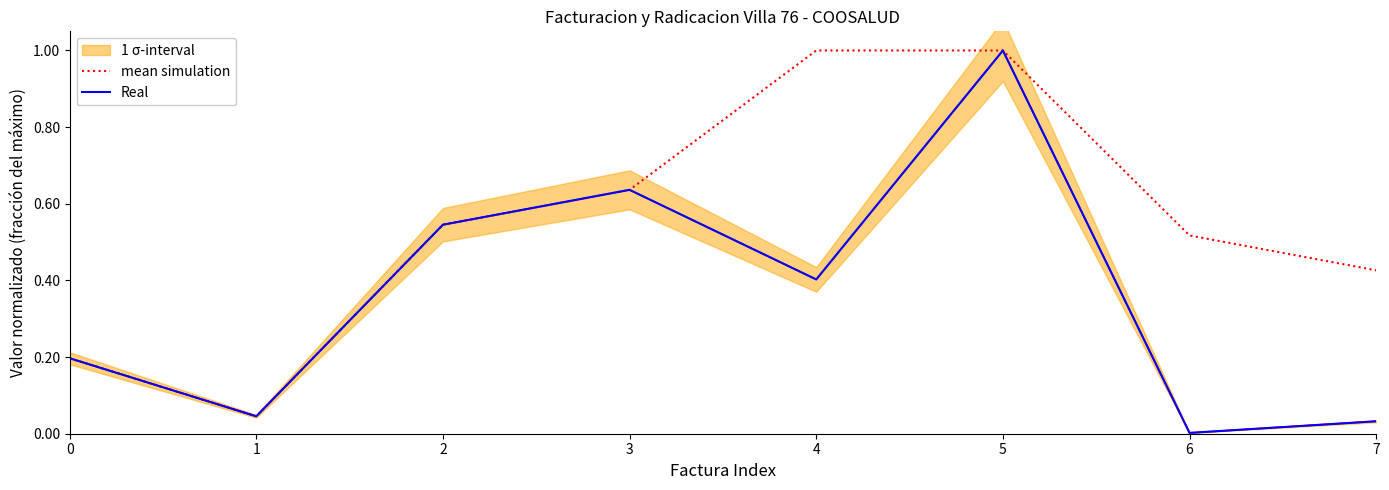

How many categories are shown in the chart?

8